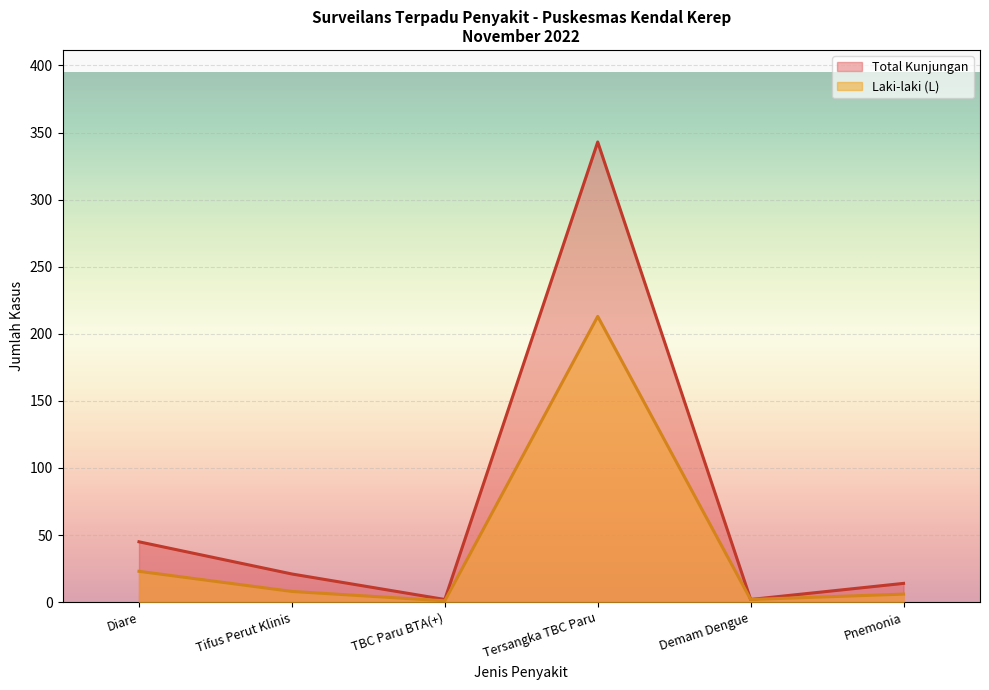

Is it true that Laki-laki (L) equals 353 at Tersangka TBC Paru?

False